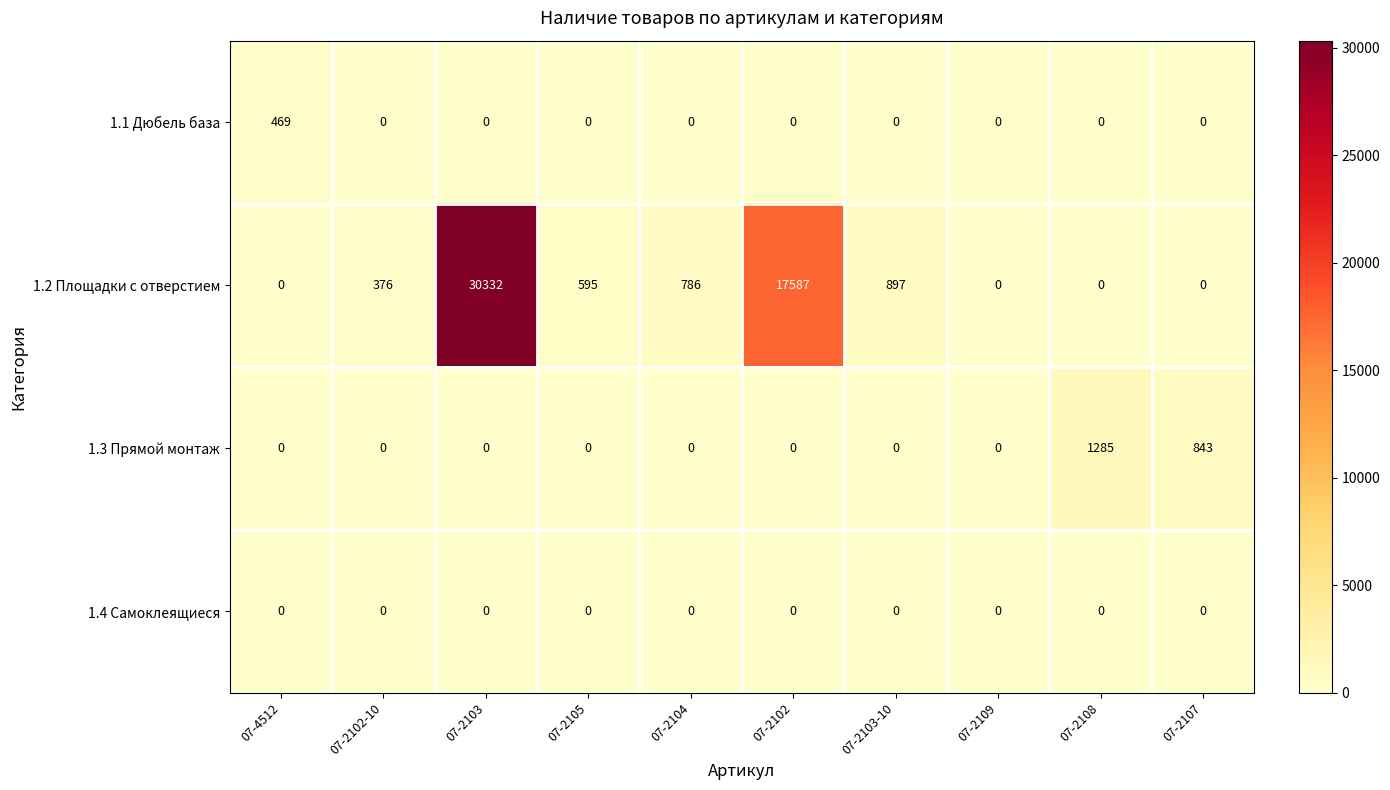

At how many categories does at least one series exceed 28929?

1